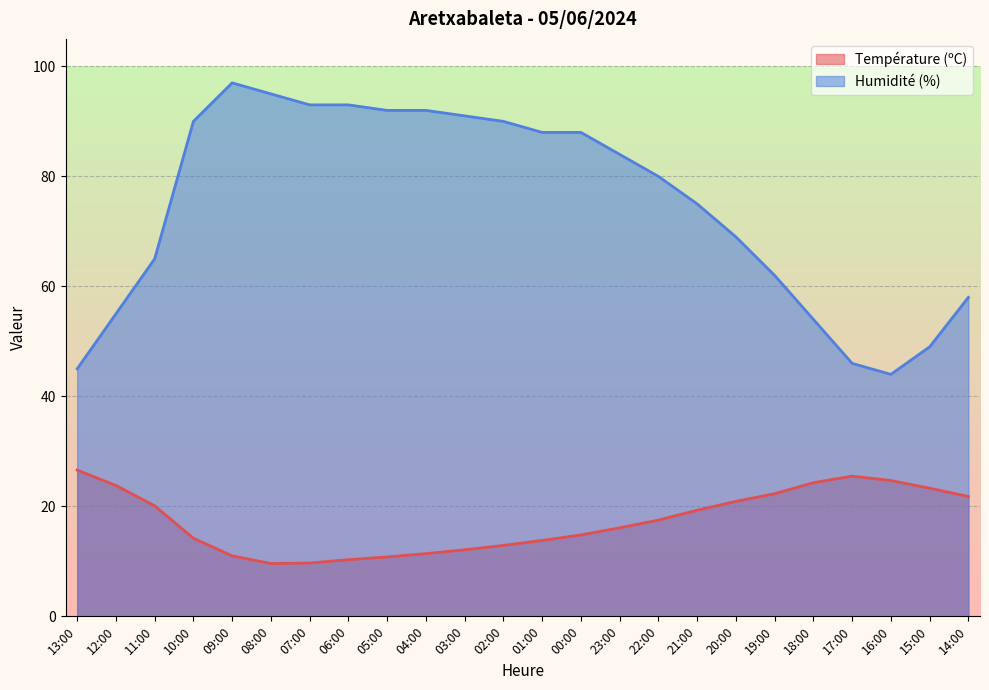

Is it true that Température (ºC) equals 25.5 at 17:00?

True